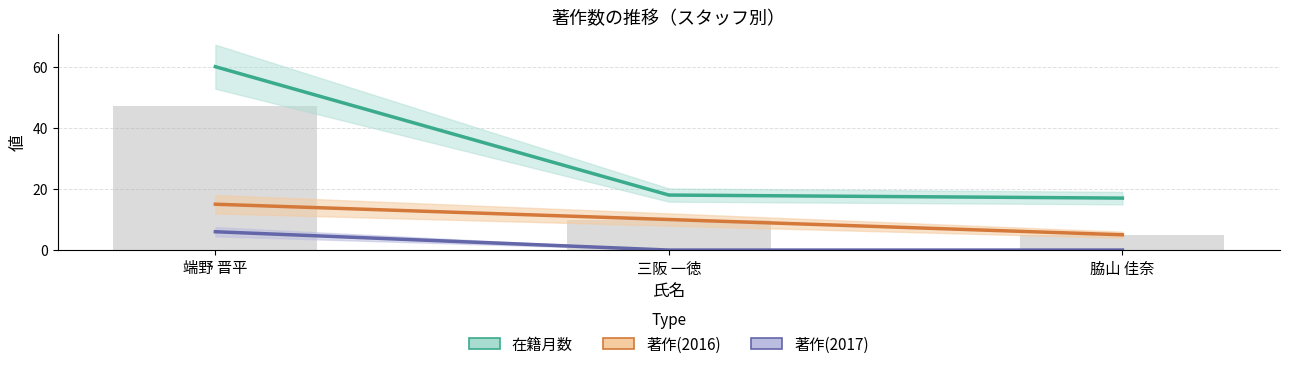

Rank the series at 端野 晋平 from lowest to highest value.

著作(2017), 著作(2016), 著作合計, 在籍月数